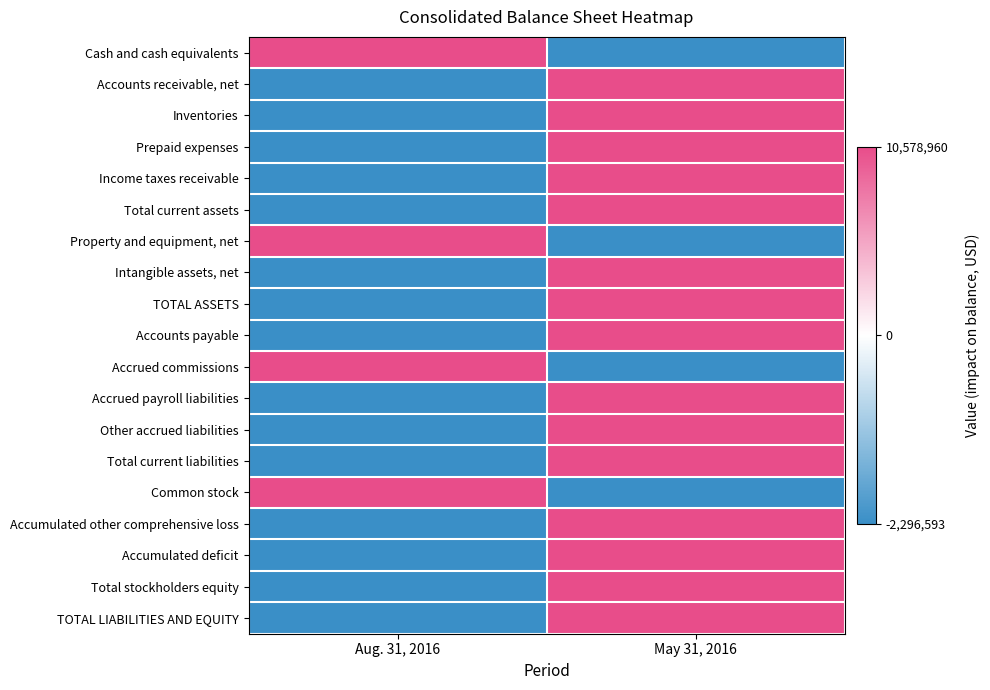

Reading right to left, extract all data points from this chart.

Cash and cash equivalents: May 31, 2016=-1	Aug. 31, 2016=1
Accounts receivable, net: May 31, 2016=1	Aug. 31, 2016=-1
Inventories: May 31, 2016=1	Aug. 31, 2016=-1
Prepaid expenses: May 31, 2016=1	Aug. 31, 2016=-1
Income taxes receivable: May 31, 2016=1	Aug. 31, 2016=-1
Total current assets: May 31, 2016=1	Aug. 31, 2016=-1
Property and equipment, net: May 31, 2016=-1	Aug. 31, 2016=1
Intangible assets, net: May 31, 2016=1	Aug. 31, 2016=-1
TOTAL ASSETS: May 31, 2016=1	Aug. 31, 2016=-1
Accounts payable: May 31, 2016=1	Aug. 31, 2016=-1
Accrued commissions: May 31, 2016=-1	Aug. 31, 2016=1
Accrued payroll liabilities: May 31, 2016=1	Aug. 31, 2016=-1
Other accrued liabilities: May 31, 2016=1	Aug. 31, 2016=-1
Total current liabilities: May 31, 2016=1	Aug. 31, 2016=-1
Common stock: May 31, 2016=-1	Aug. 31, 2016=1
Accumulated other comprehensive loss: May 31, 2016=1	Aug. 31, 2016=-1
Accumulated deficit: May 31, 2016=1	Aug. 31, 2016=-1
Total stockholders equity: May 31, 2016=1	Aug. 31, 2016=-1
TOTAL LIABILITIES AND EQUITY: May 31, 2016=1	Aug. 31, 2016=-1